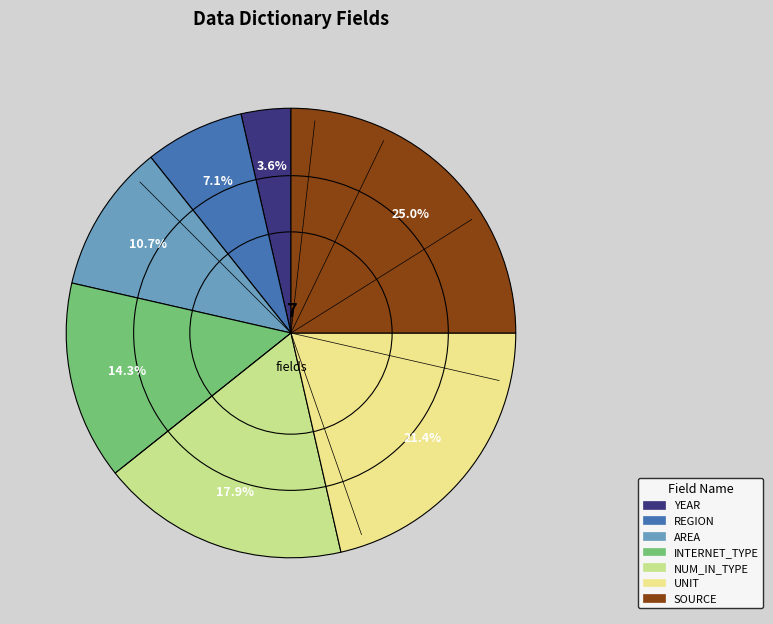

Rank the categories by value from lowest to highest.

YEAR, REGION, AREA, INTERNET_TYPE, NUM_IN_TYPE, UNIT, SOURCE